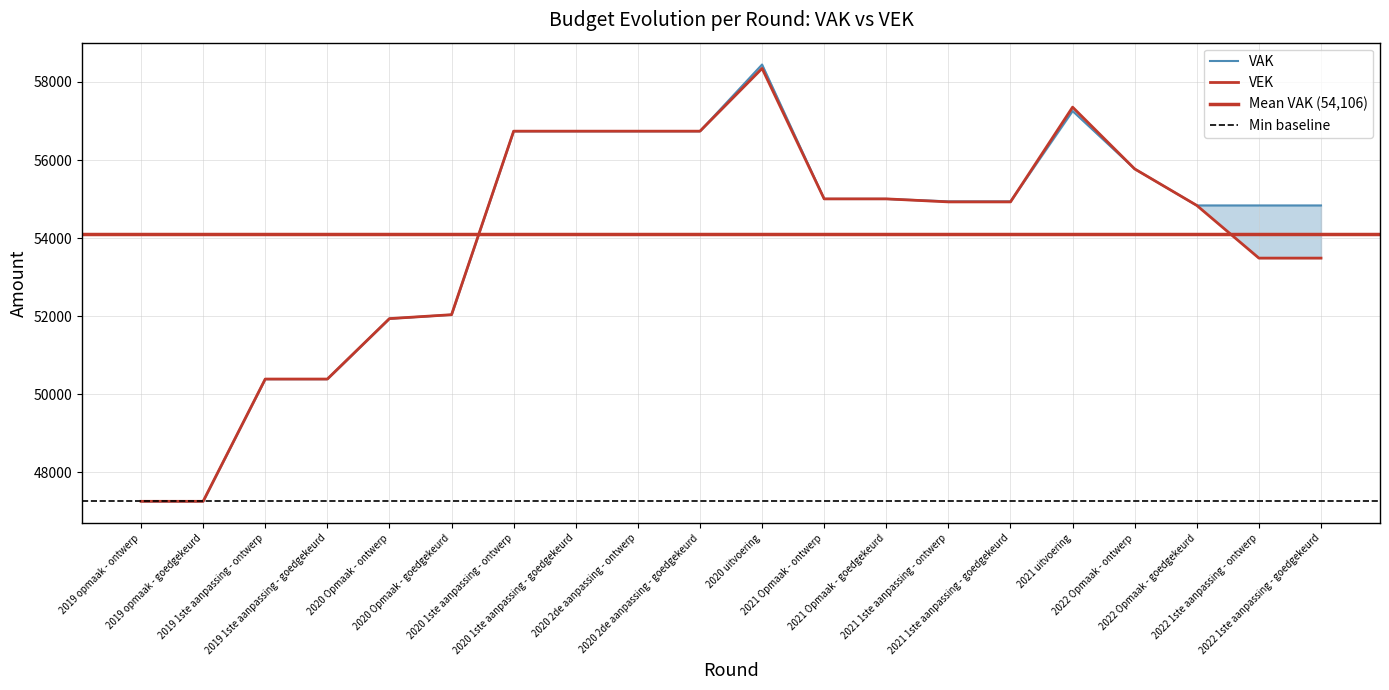

How many data points does each series have?

20